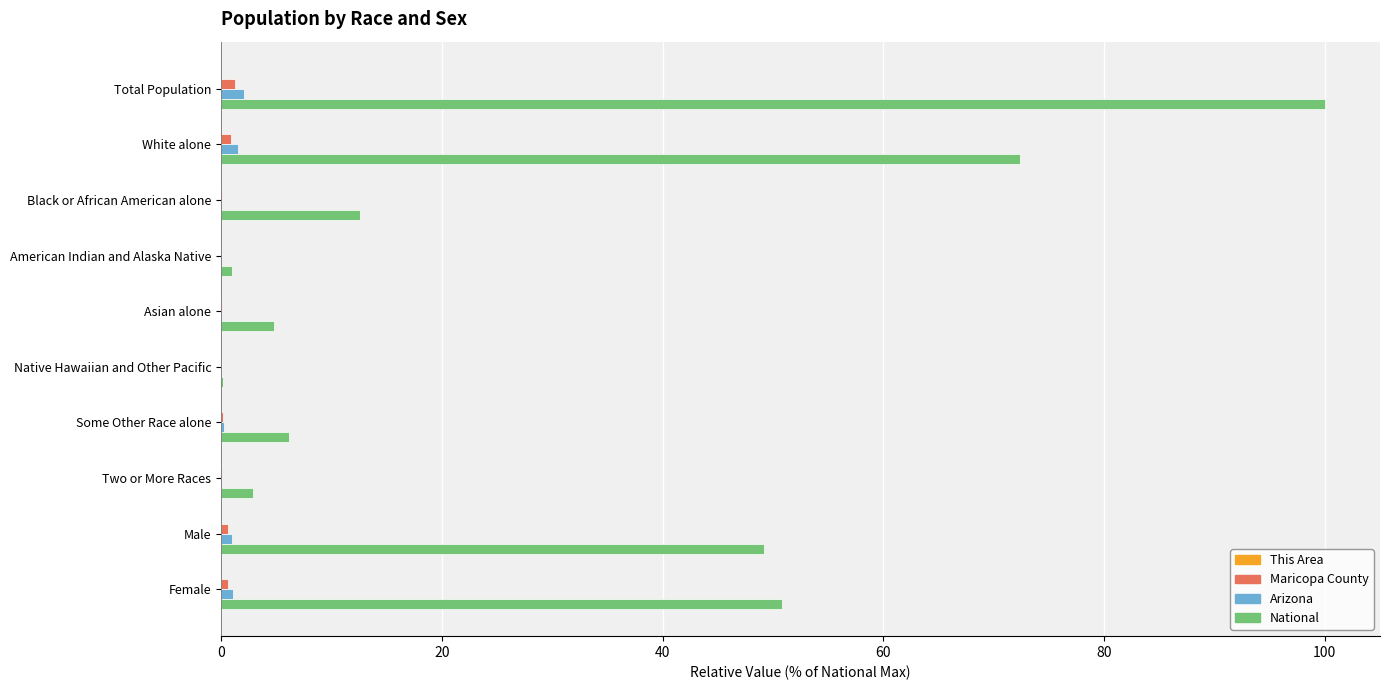

Which series has the largest total across all categories?

National